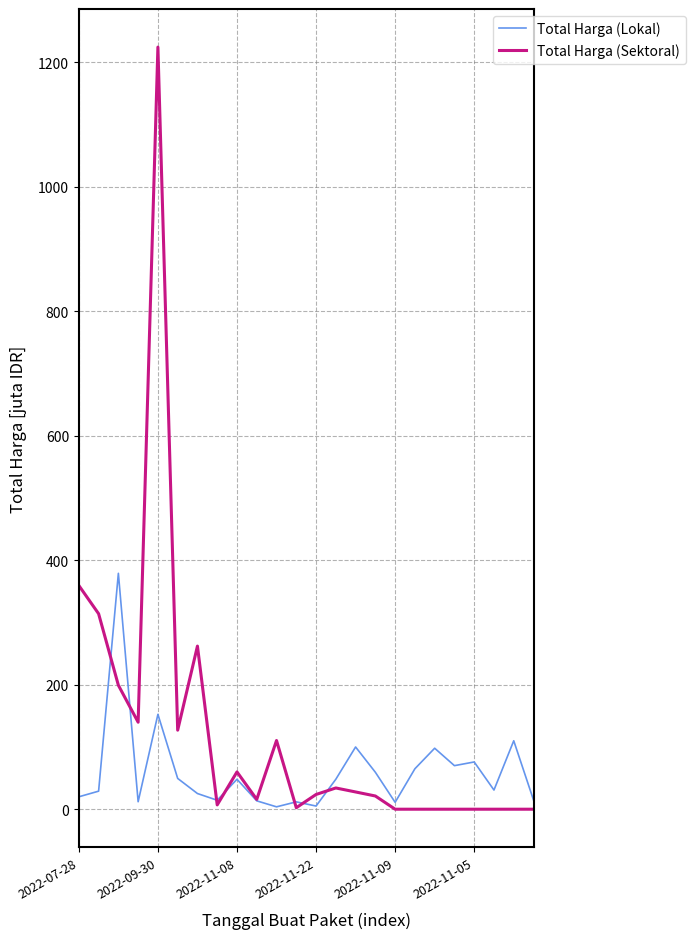

Which series has the largest total across all categories?

Total Harga (Sektoral)